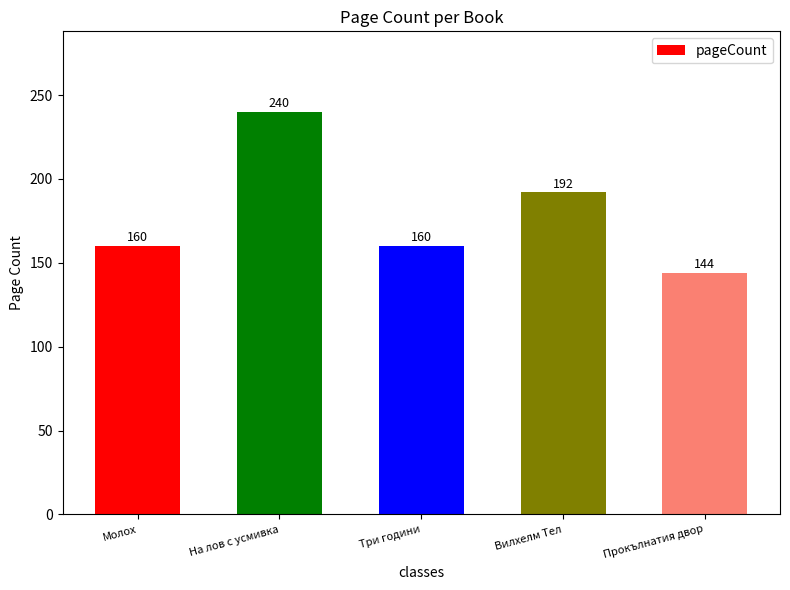

How many data points are less than 160?

1